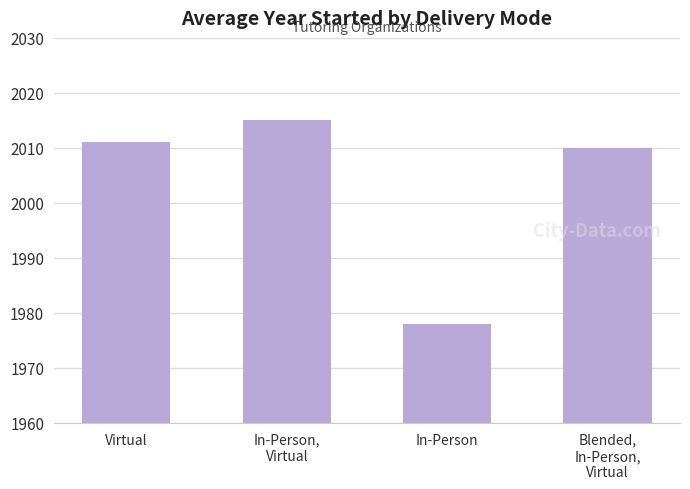

What is the label of the 3rd bar from the left?

In-Person